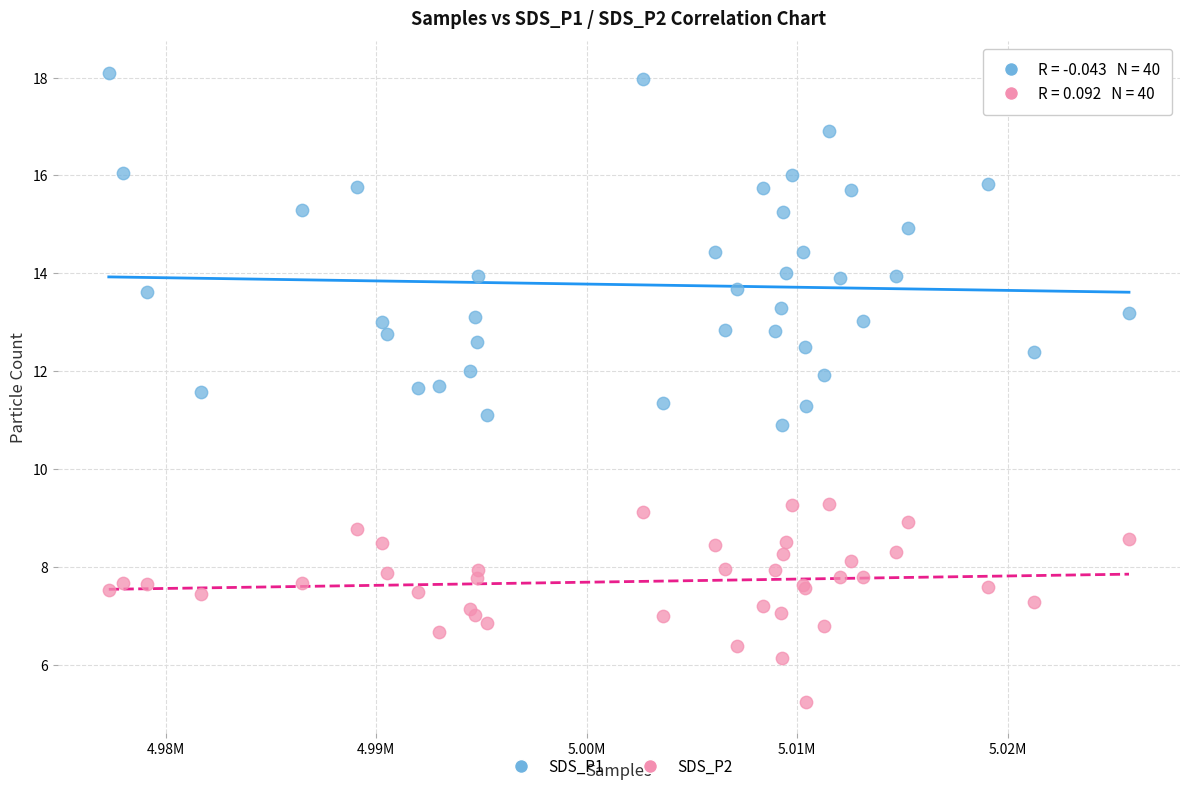

What is the X range (max minus min) for the scatter plot?

48461.0